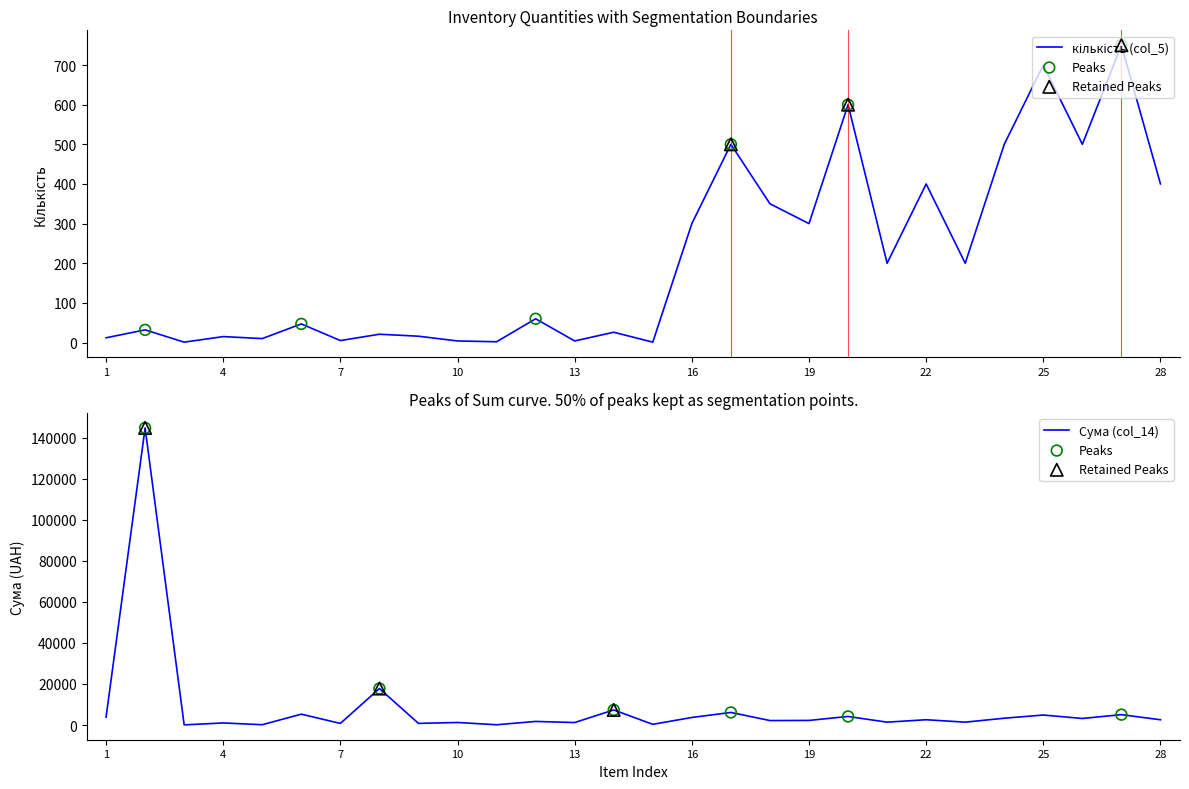

Which series has the largest Y range (max minus min)?

сума (col_14)